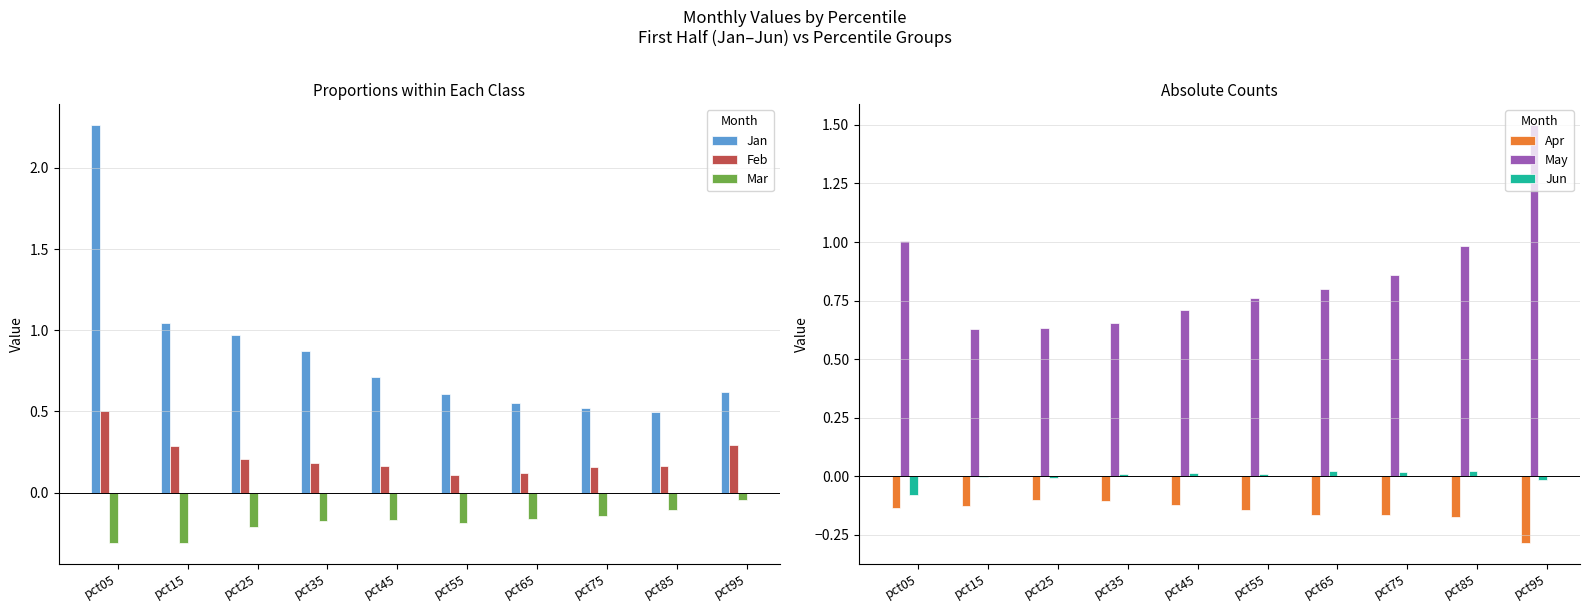

Reading right to left, extract all data points from this chart.

Jan: pct95=0.6	pct85=0.5	pct75=0.5	pct65=0.6	pct55=0.6	pct45=0.7	pct35=0.9	pct25=1.0	pct15=1.0	pct05=2.3
Feb: pct95=0.3	pct85=0.2	pct75=0.2	pct65=0.1	pct55=0.1	pct45=0.2	pct35=0.2	pct25=0.2	pct15=0.3	pct05=0.5
Mar: pct95=-0.0	pct85=-0.1	pct75=-0.1	pct65=-0.2	pct55=-0.2	pct45=-0.2	pct35=-0.2	pct25=-0.2	pct15=-0.3	pct05=-0.3
Apr: pct95=-0.3	pct85=-0.2	pct75=-0.2	pct65=-0.2	pct55=-0.1	pct45=-0.1	pct35=-0.1	pct25=-0.1	pct15=-0.1	pct05=-0.1
May: pct95=1.5	pct85=1.0	pct75=0.9	pct65=0.8	pct55=0.8	pct45=0.7	pct35=0.7	pct25=0.6	pct15=0.6	pct05=1.0
Jun: pct95=-0.0	pct85=0.0	pct75=0.0	pct65=0.0	pct55=0.0	pct45=0.0	pct35=0.0	pct25=-0.0	pct15=-0.0	pct05=-0.1